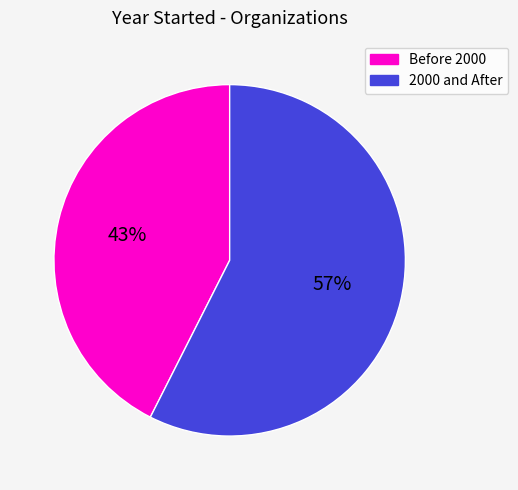

Is the sum of Before 2000 and 2000 and After greater than half?

Yes